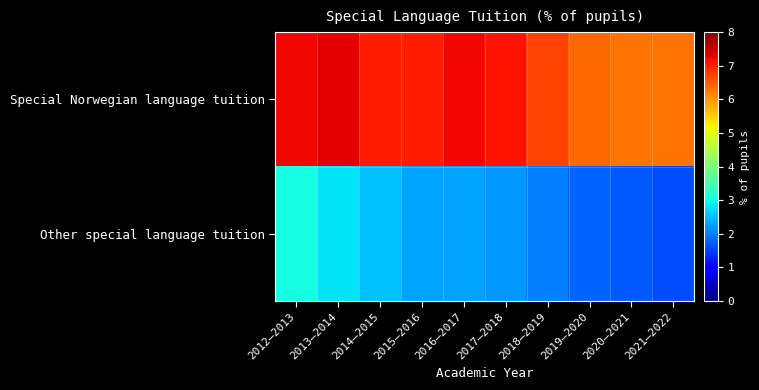

Which series has the largest range (max minus min)?

Other special language tuition